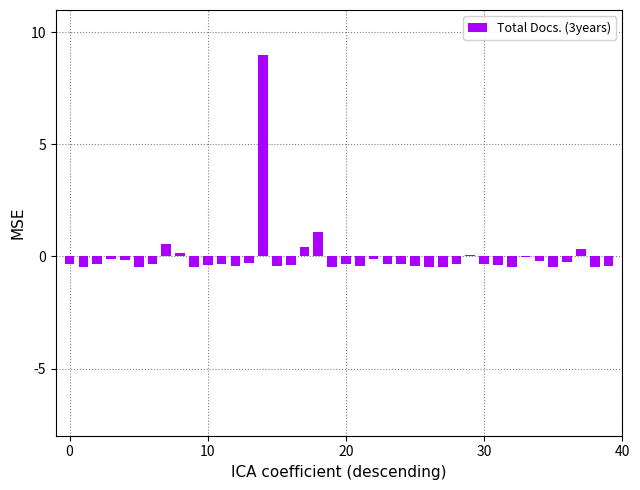

At which category does the chart reach its minimum across all series?

10